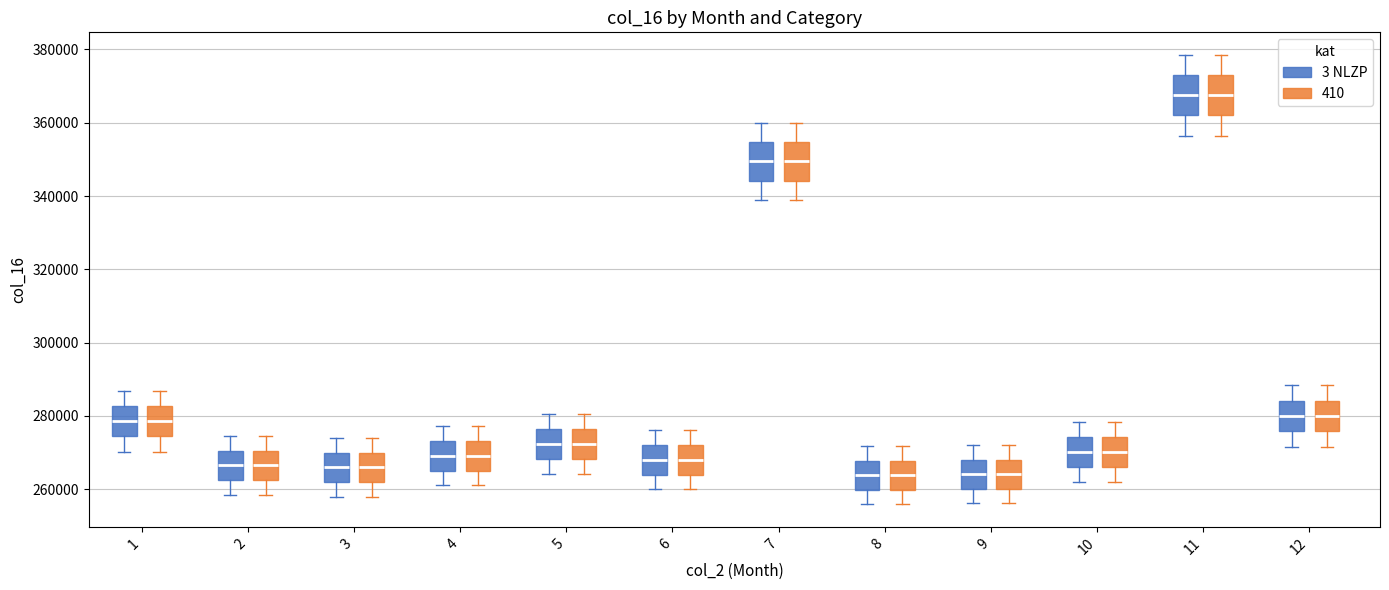

Reading left to right, read every box against the y-axis: the position of its median line, the range the box covers, and the ends of its whiskers. The values are not printed on the chart, so give them approximately, as read against the axis.

1 (3 NLZP): median 278000, box 274000 to 282000, whiskers 270000 to 286000
1 (410): median 278000, box 274000 to 282000, whiskers 270000 to 286000
2 (3 NLZP): median 266000, box 262000 to 270000, whiskers 258000 to 274000
2 (410): median 266000, box 262000 to 270000, whiskers 258000 to 274000
3 (3 NLZP): median 266000, box 262000 to 270000, whiskers 258000 to 274000
3 (410): median 266000, box 262000 to 270000, whiskers 258000 to 274000
4 (3 NLZP): median 270000, box 266000 to 274000, whiskers 262000 to 278000
4 (410): median 270000, box 266000 to 274000, whiskers 262000 to 278000
5 (3 NLZP): median 272000, box 268000 to 276000, whiskers 264000 to 280000
5 (410): median 272000, box 268000 to 276000, whiskers 264000 to 280000
6 (3 NLZP): median 268000, box 264000 to 272000, whiskers 260000 to 276000
6 (410): median 268000, box 264000 to 272000, whiskers 260000 to 276000
7 (3 NLZP): median 350000, box 344000 to 354000, whiskers 338000 to 360000
7 (410): median 350000, box 344000 to 354000, whiskers 338000 to 360000
8 (3 NLZP): median 264000, box 260000 to 268000, whiskers 256000 to 272000
8 (410): median 264000, box 260000 to 268000, whiskers 256000 to 272000
9 (3 NLZP): median 264000, box 260000 to 268000, whiskers 256000 to 272000
9 (410): median 264000, box 260000 to 268000, whiskers 256000 to 272000
10 (3 NLZP): median 270000, box 266000 to 274000, whiskers 262000 to 278000
10 (410): median 270000, box 266000 to 274000, whiskers 262000 to 278000
11 (3 NLZP): median 368000, box 362000 to 374000, whiskers 356000 to 378000
11 (410): median 368000, box 362000 to 374000, whiskers 356000 to 378000
12 (3 NLZP): median 280000, box 276000 to 284000, whiskers 272000 to 288000
12 (410): median 280000, box 276000 to 284000, whiskers 272000 to 288000